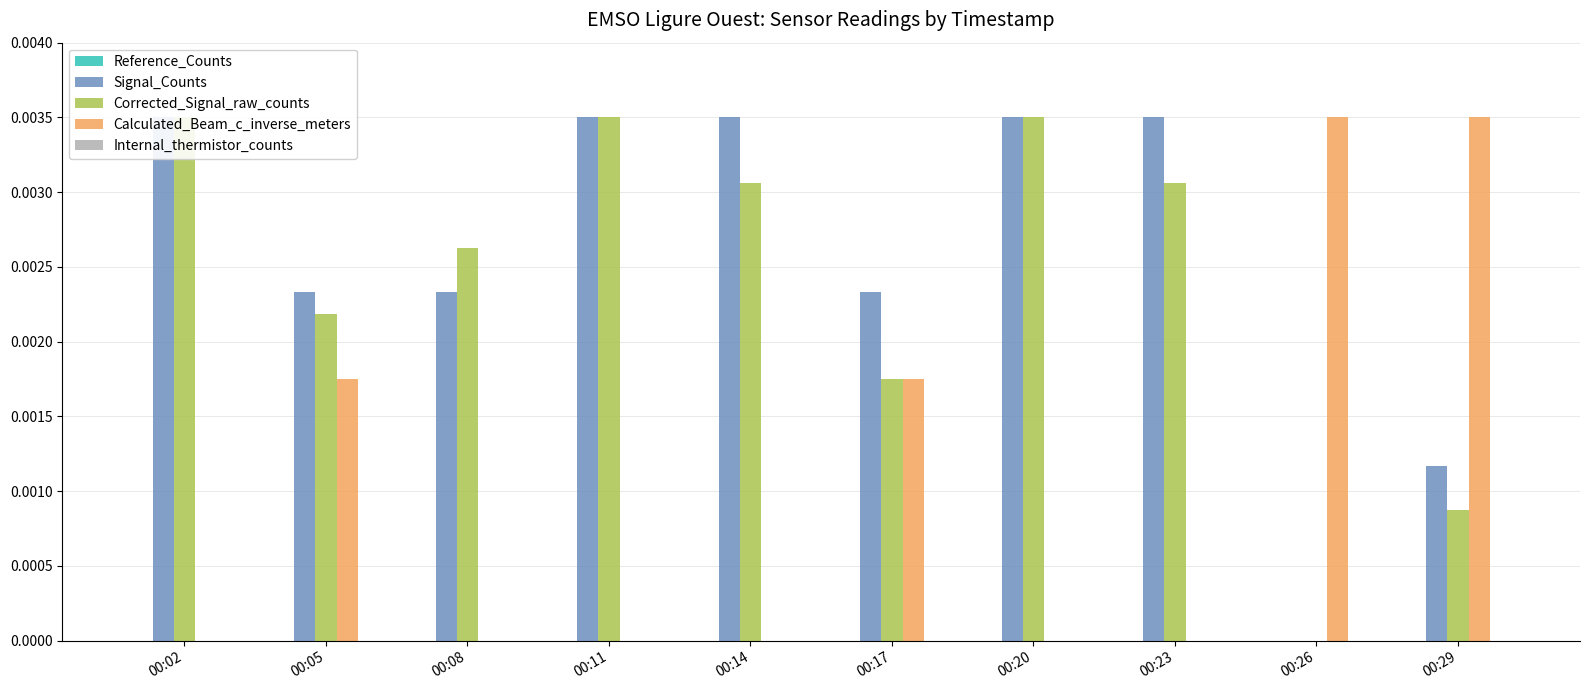

Rank the categories by Signal_Counts value from lowest to highest.

00:26, 00:29, 00:05, 00:08, 00:17, 00:02, 00:11, 00:14, 00:20, 00:23